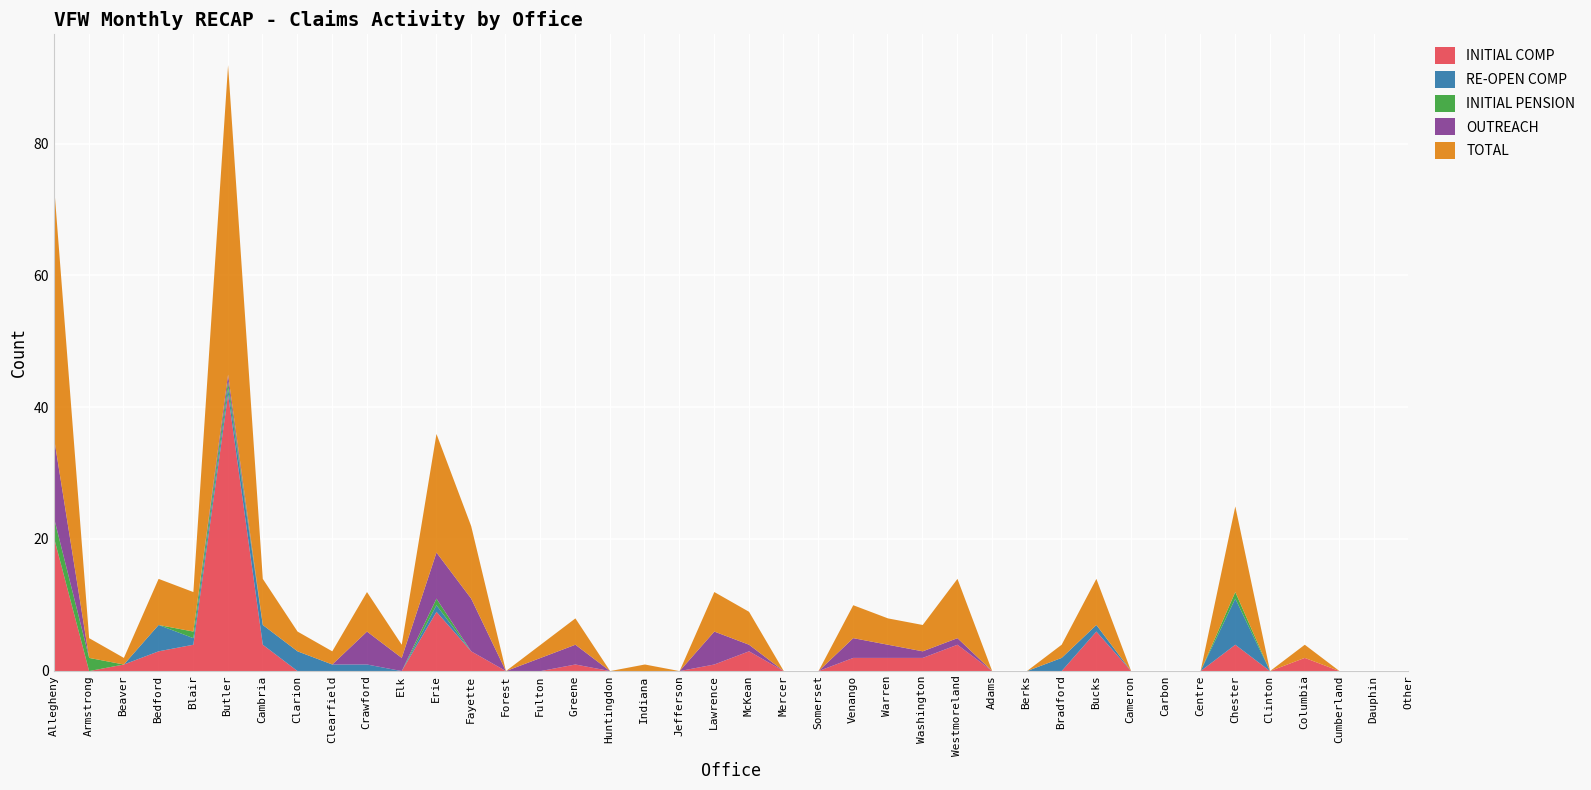

Which has a higher value, Clinton or Berks?

Clinton